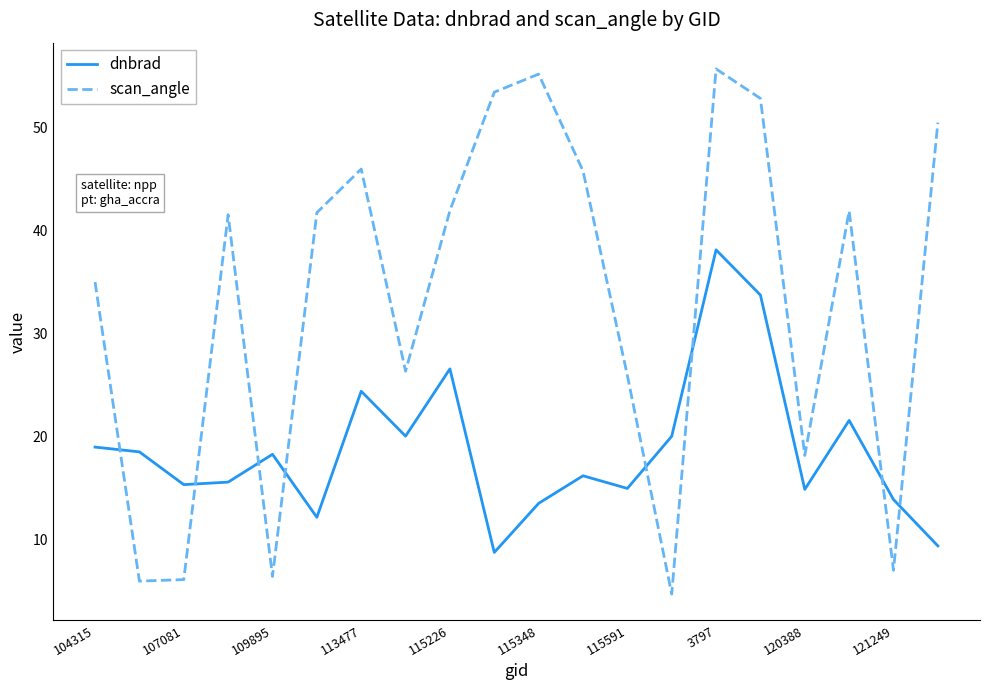

How many intersections are there between scan_angle and dnbrad?

8